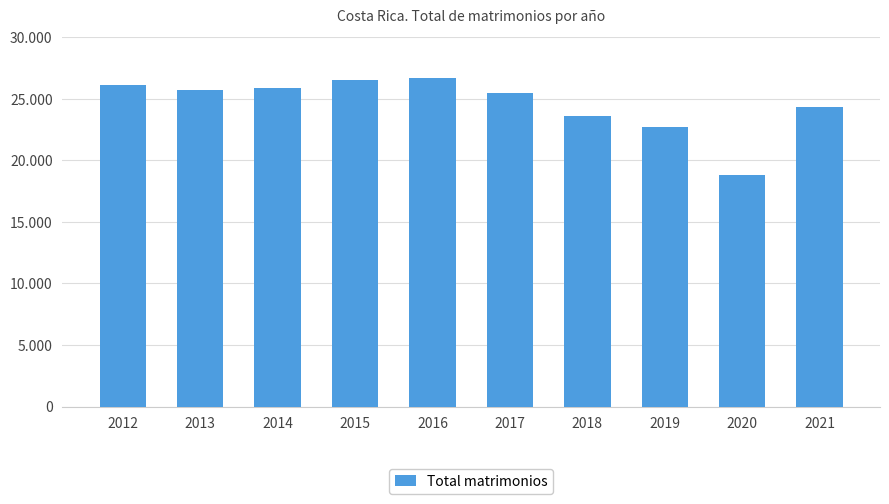

Does the chart contain any negative values?

No